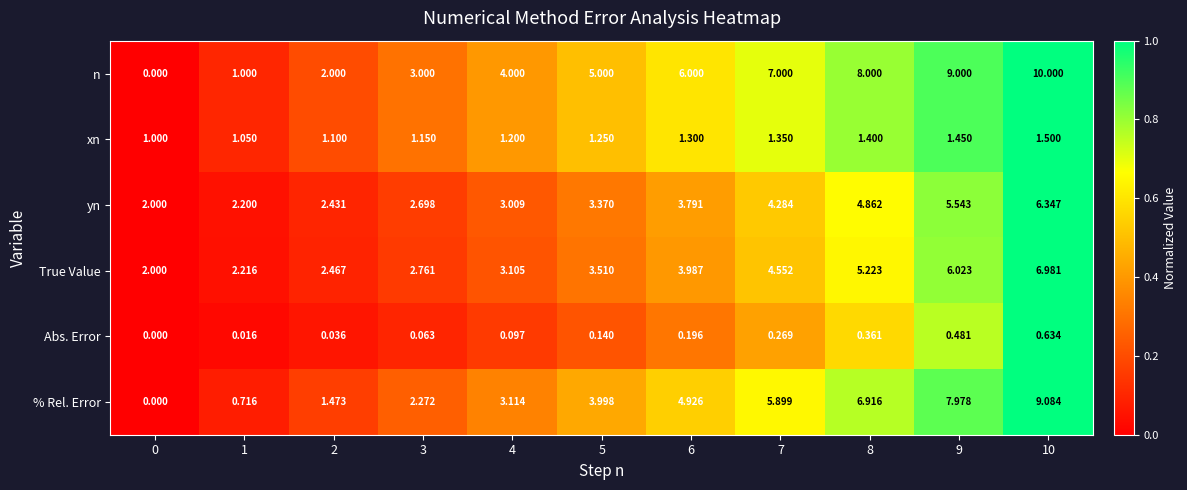

List the series in order of their peak value, lowest first.

Abs. Error, xn, yn, True Value, % Rel. Error, n